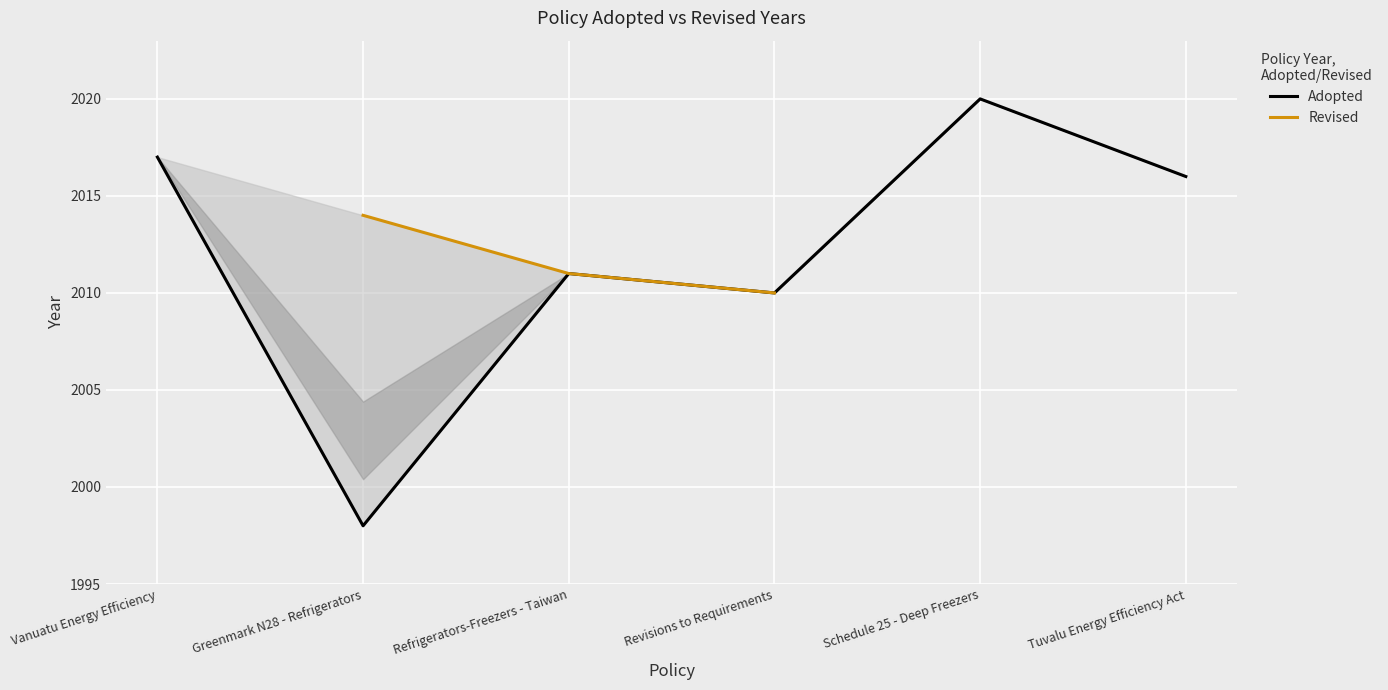

List the series in order of their peak value, highest first.

Adopted, Revised